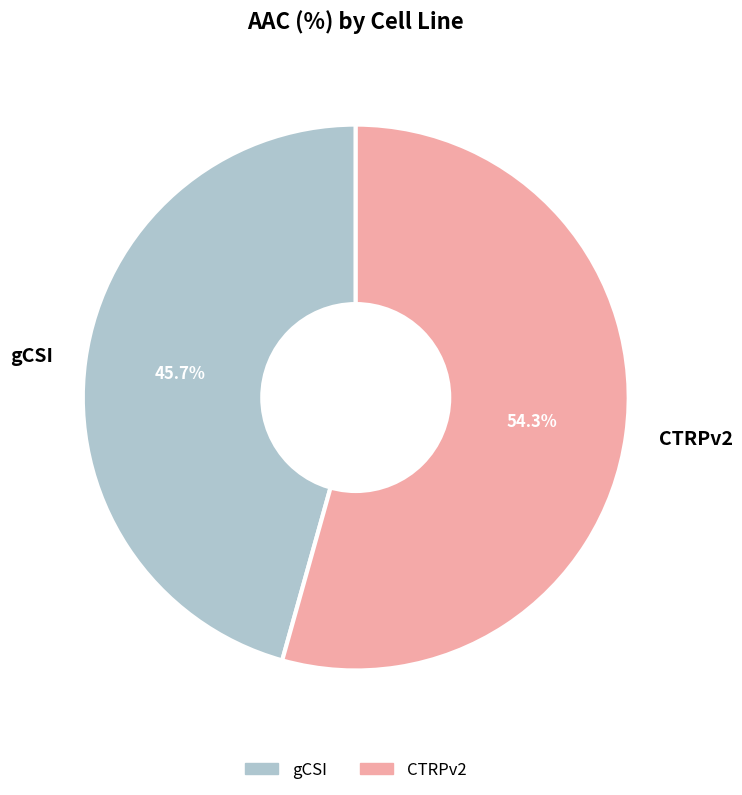

What is the largest slice in the pie chart?

CTRPv2